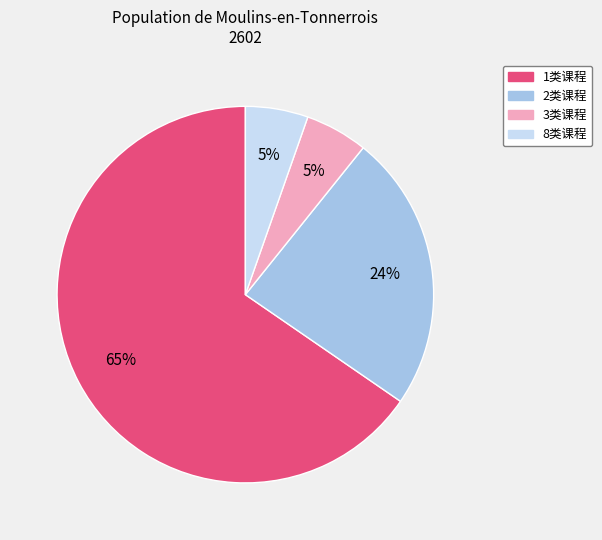

Is there any slice that represents more than half of the pie?

Yes